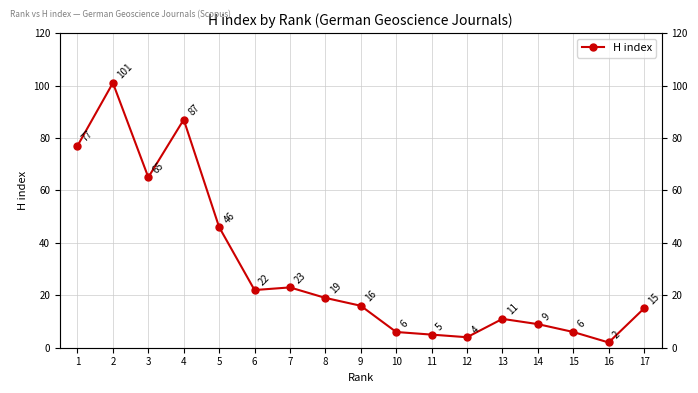

What is the sum of the values at 9 and 12?

20